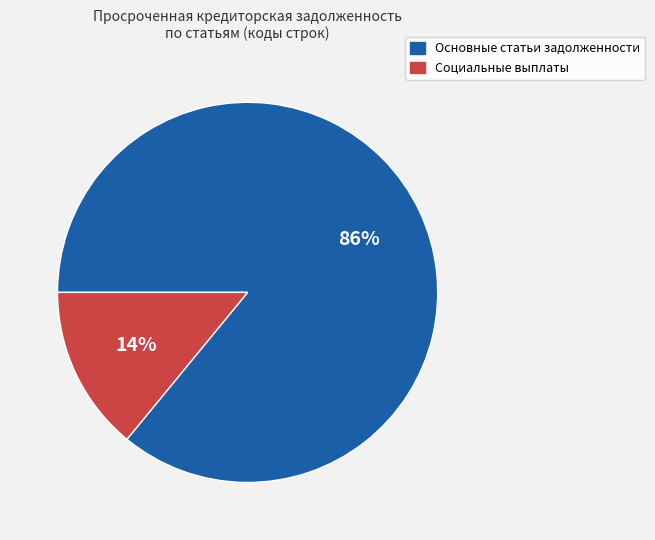

To the nearest percent, what is the average slice percentage?

50%